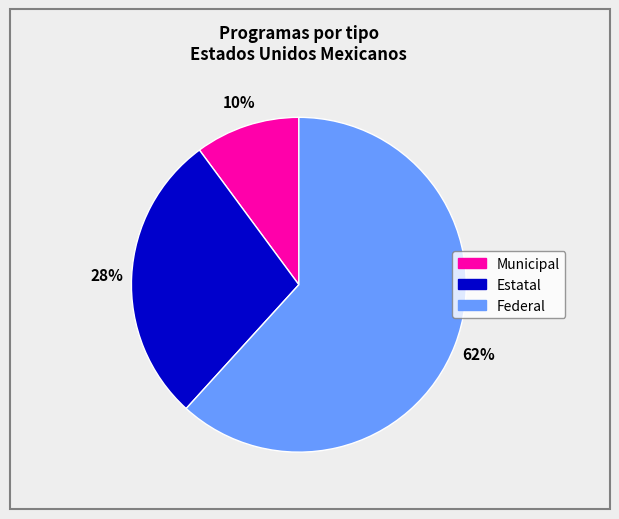

Which category has the smallest portion of the pie?

Municipal